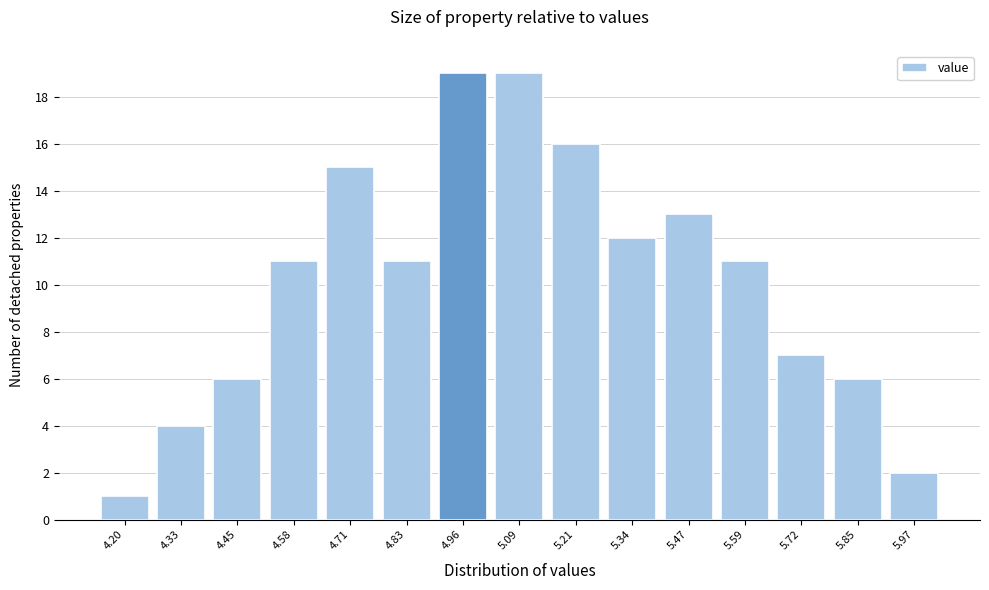

Reading left to right, what are all the values shown in this chart?

4.20=1	4.33=4	4.45=6	4.58=11	4.71=15	4.83=11	4.96=19	5.09=19	5.21=16	5.34=12	5.47=13	5.59=11	5.72=7	5.85=6	5.97=2